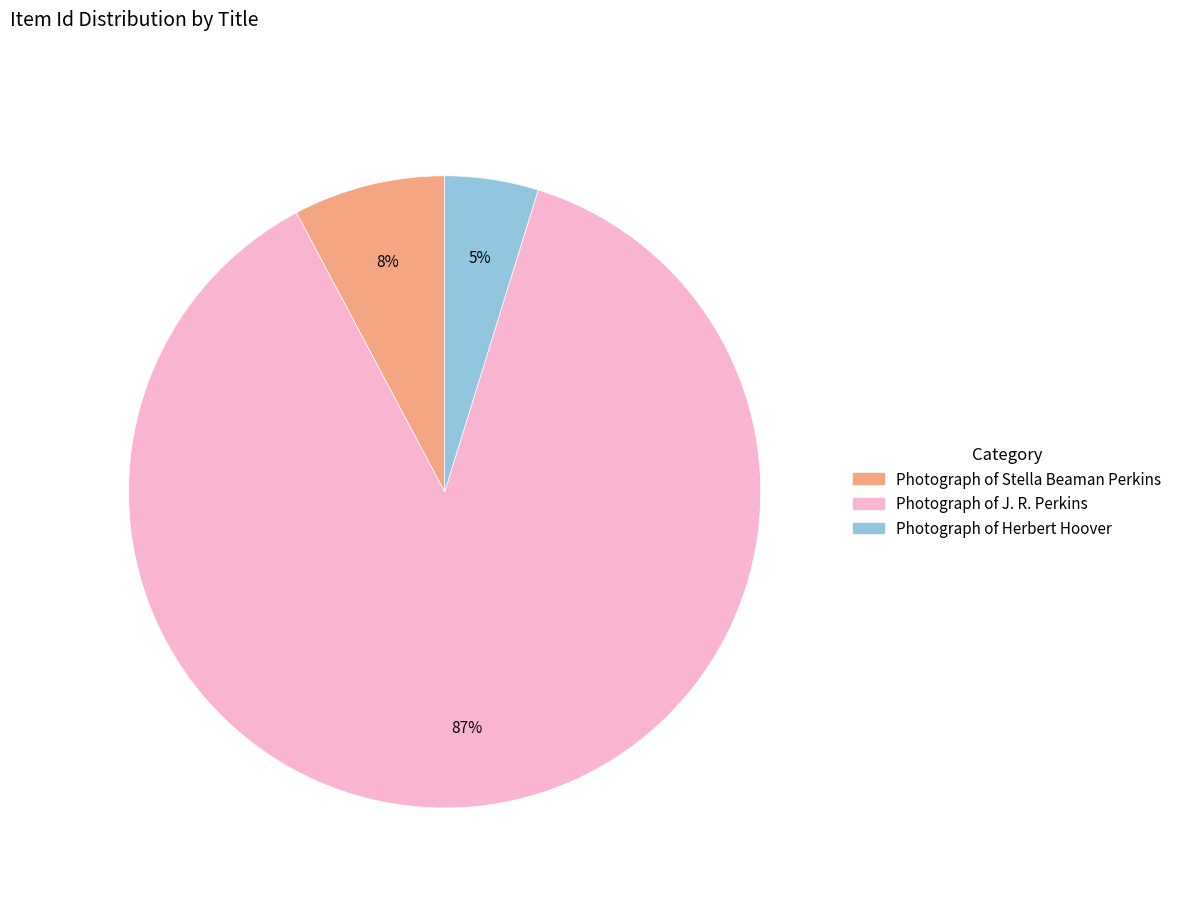

To the nearest percent, what is the average slice percentage?

33%